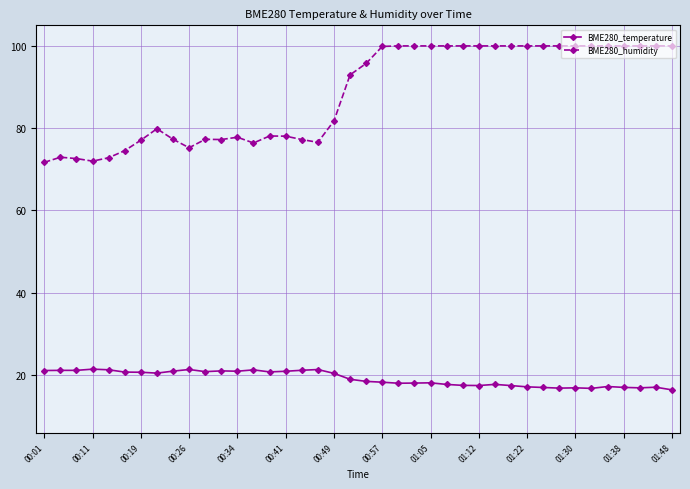

What is the sum of all BME280_humidity values?

3535.1